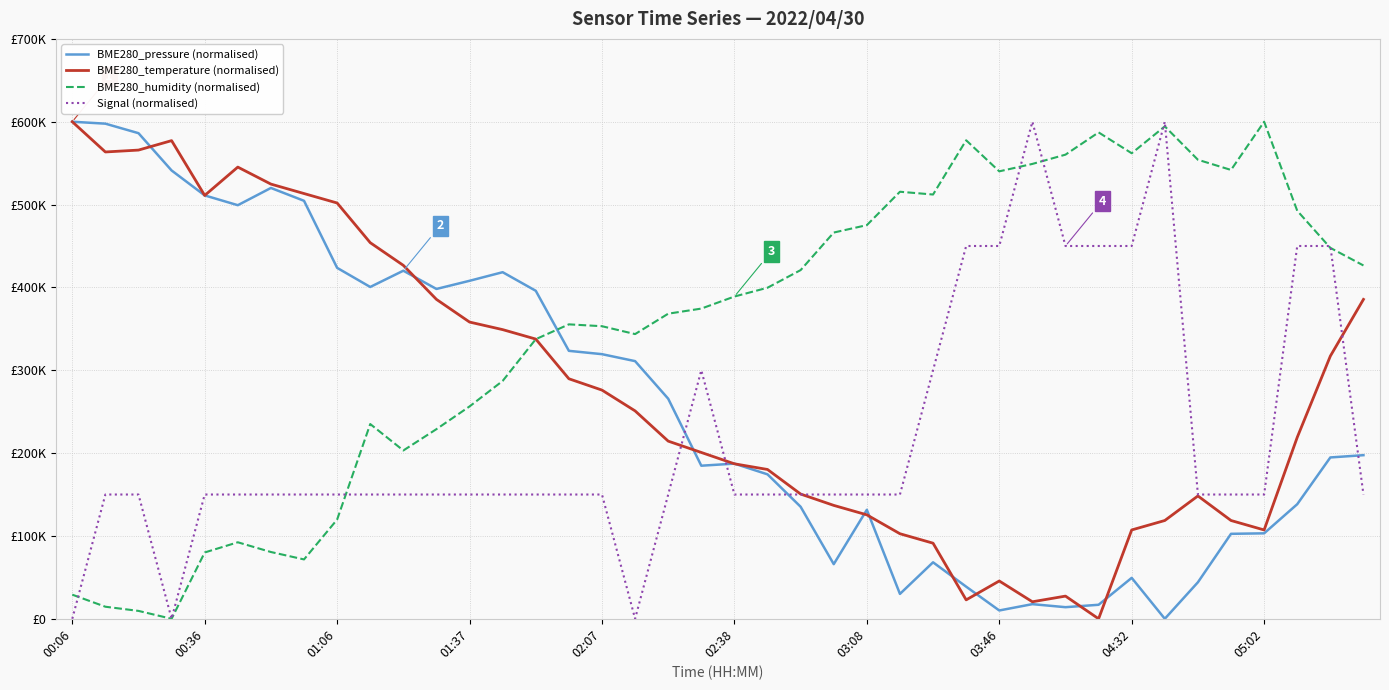

Reading left to right, extract all data points from this chart.

BME280_pressure (normalised): 600000.0	597667.6	586180.8	541166.2	511078.7	499242.0	520058.3	504548.1	423615.2	400524.8	420174.9	398134.1	407988.3	418367.3	395918.4	323440.2	319416.9	311020.4	265656.0	184781.3	187288.6	174344.0	135218.7	65947.5	131545.2	30029.2	68163.3	38775.5	10029.2	17667.6	13994.2	16909.6	49387.8	0.0	44081.6	102565.6	103148.7	138309.0	194752.2	197492.7
BME280_temperature (normalised): 600000.0	563498.1	565779.5	577186.3	511026.6	545247.1	524714.8	513308.0	501901.1	453992.4	426616.0	385551.3	358174.9	349049.4	337642.6	289733.8	276045.6	250950.6	214448.7	200760.5	187072.2	180228.1	150570.3	136882.1	125475.3	102661.6	91254.8	22813.7	45627.4	20532.3	27376.4	0.0	107224.3	118631.2	148289.0	118631.2	107224.3	219011.4	317110.3	385551.3
BME280_humidity (normalised): 29104.5	14552.2	9514.9	0.0	80037.3	92350.7	80597.0	71641.8	119776.1	235074.6	203171.6	228917.9	256343.3	287126.9	337500.0	355410.4	353171.6	343656.7	368283.6	374440.3	388992.5	399626.9	420895.5	466231.3	475186.6	515485.1	512126.9	577611.9	540111.9	549067.2	560261.2	587126.9	561940.3	594403.0	554104.5	541791.0	600000.0	492537.3	447761.2	426492.5
Signal (normalised): 0.0	150000.0	150000.0	0.0	150000.0	150000.0	150000.0	150000.0	150000.0	150000.0	150000.0	150000.0	150000.0	150000.0	150000.0	150000.0	150000.0	0.0	150000.0	300000.0	150000.0	150000.0	150000.0	150000.0	150000.0	150000.0	300000.0	450000.0	450000.0	600000.0	450000.0	450000.0	450000.0	600000.0	150000.0	150000.0	150000.0	450000.0	450000.0	150000.0